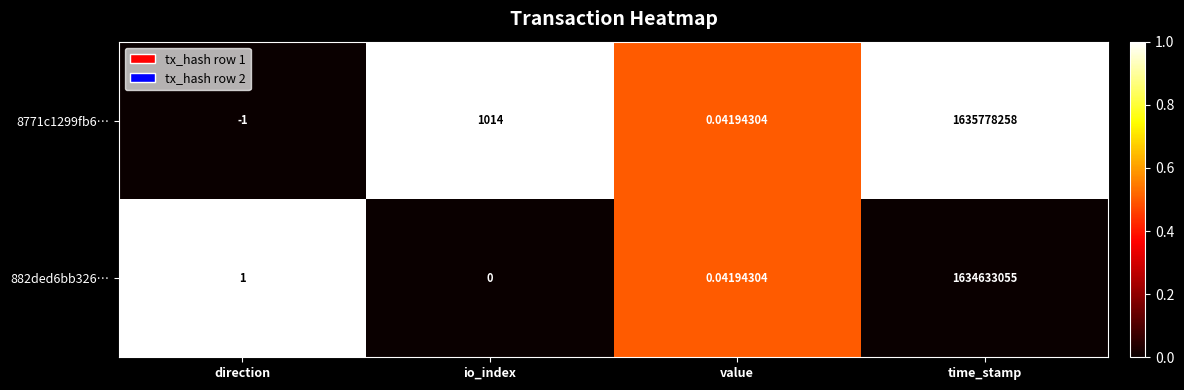

At direction, list the series in order from largest to smallest.

882ded6bb326…, 8771c1299fb6…